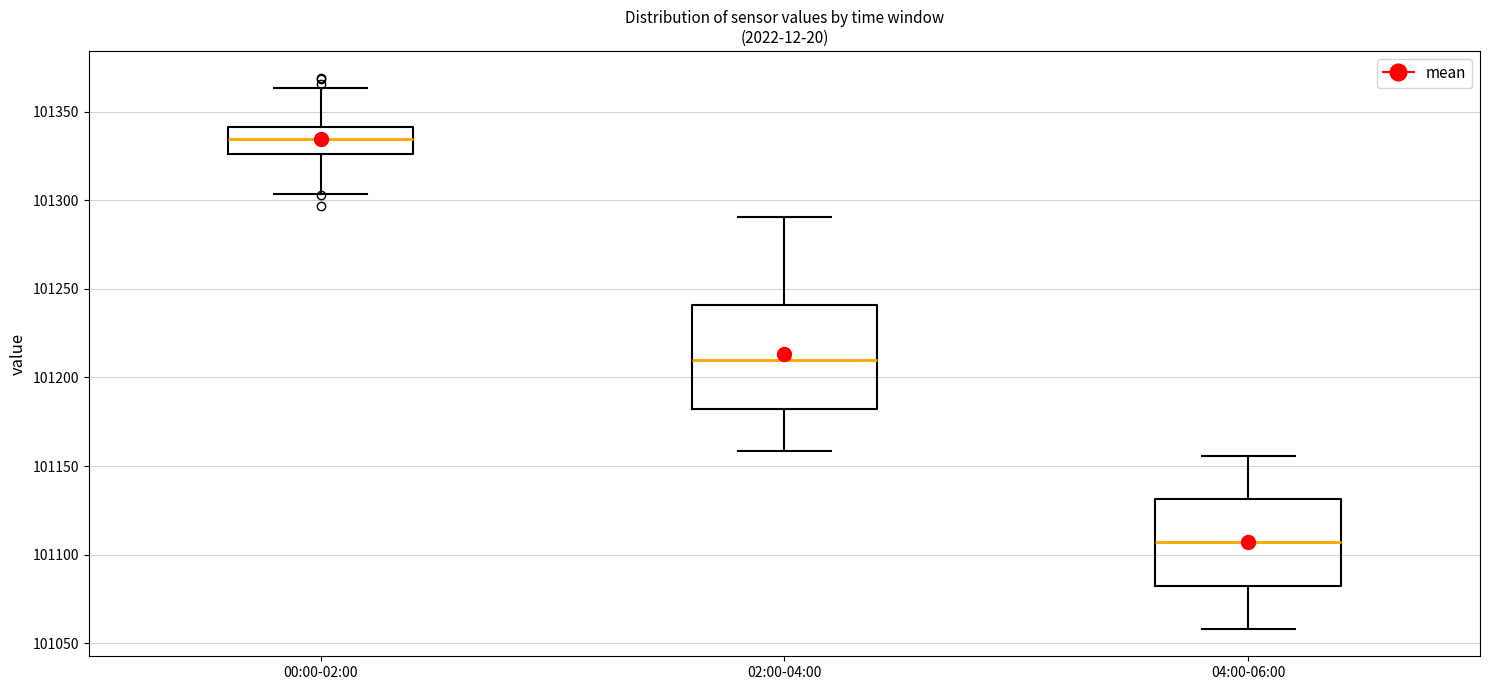

Which box's median line is the highest?

00:00-02:00